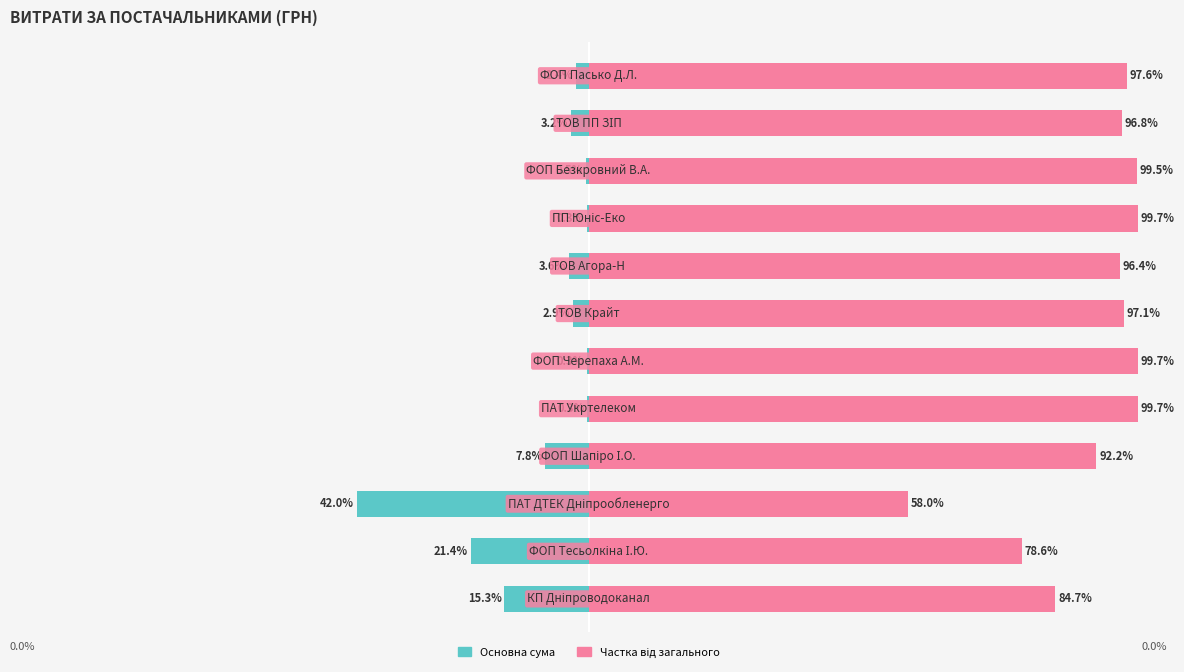

At which category is the sum across all series the highest?

4